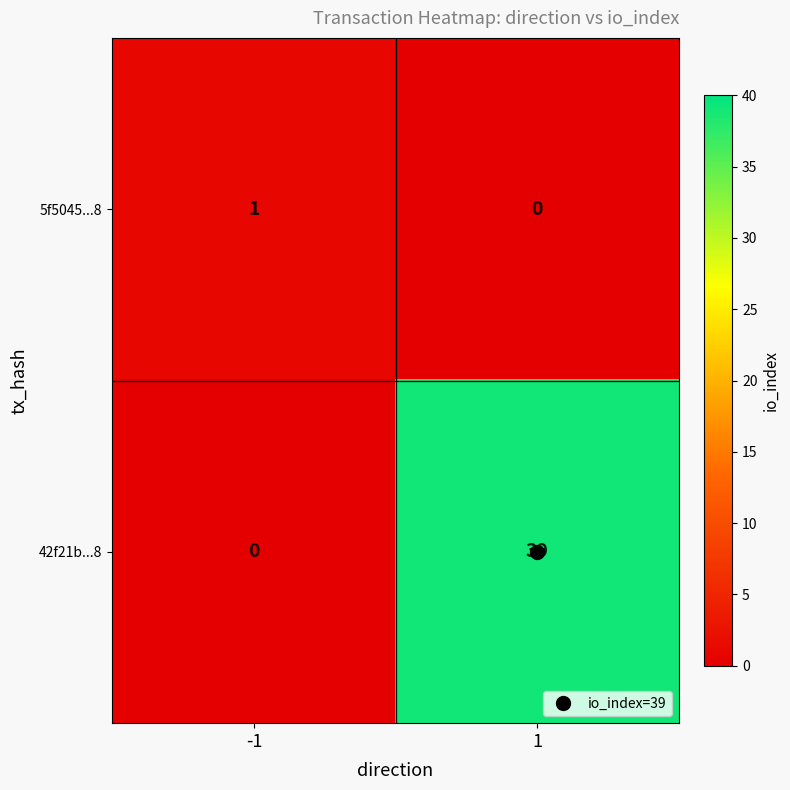

Which series has the largest total across all categories?

42f21b...8